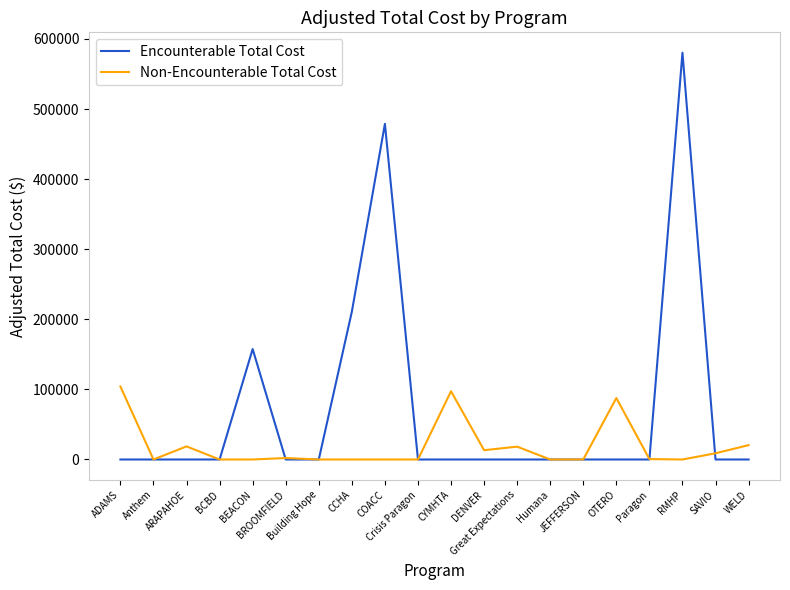

Which series has the widest spread of values?

Encounterable Total Cost